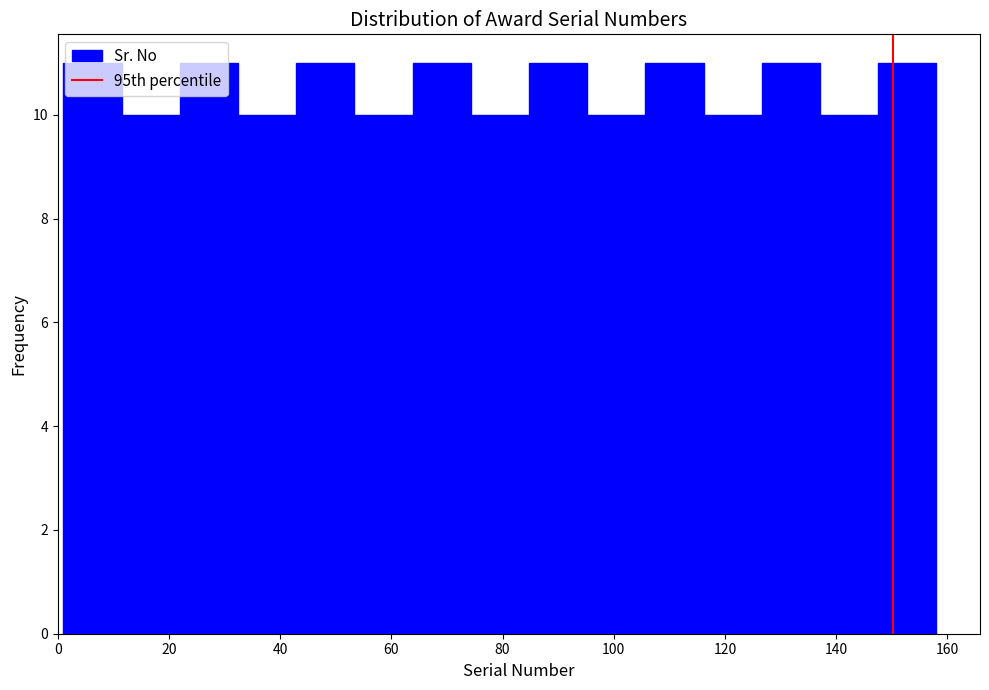

Reading left to right, transcribe this chart: for each bar, give the range it covers on the x-axis and its height. Neither the bar edges nor the heights are printed on the chart, so give them approximately, as read against the axes.

2 to 12: 11
12 to 22: 10
22 to 32: 11
32 to 42: 10
42 to 54: 11
54 to 64: 10
64 to 74: 11
74 to 84: 10
84 to 96: 11
96 to 106: 10
106 to 116: 11
116 to 126: 10
126 to 138: 11
138 to 148: 10
148 to 158: 11